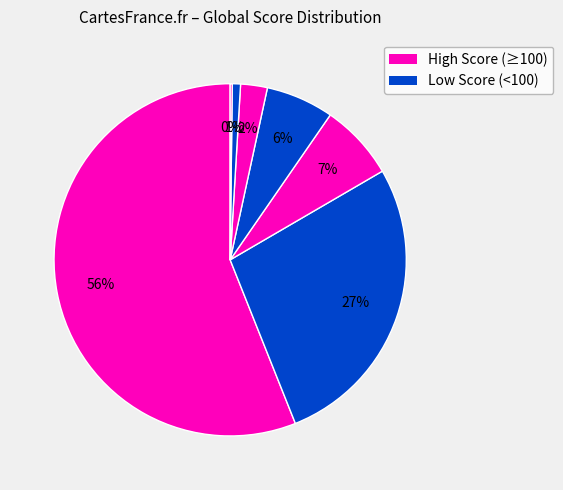

To the nearest percent, what is the average slice percentage?

14%